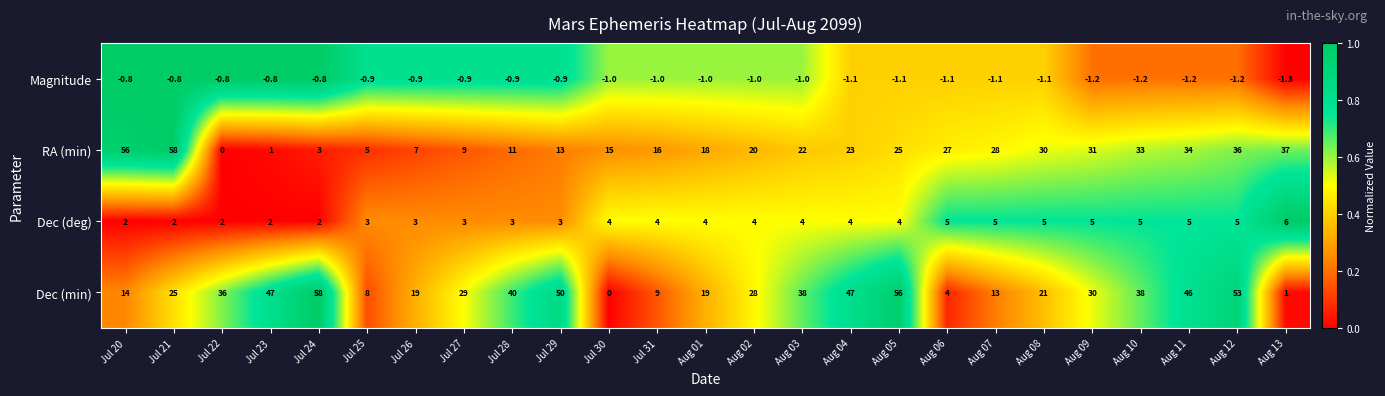

What is the difference between the second highest and second lowest values in the Dec (min) series?

55.0